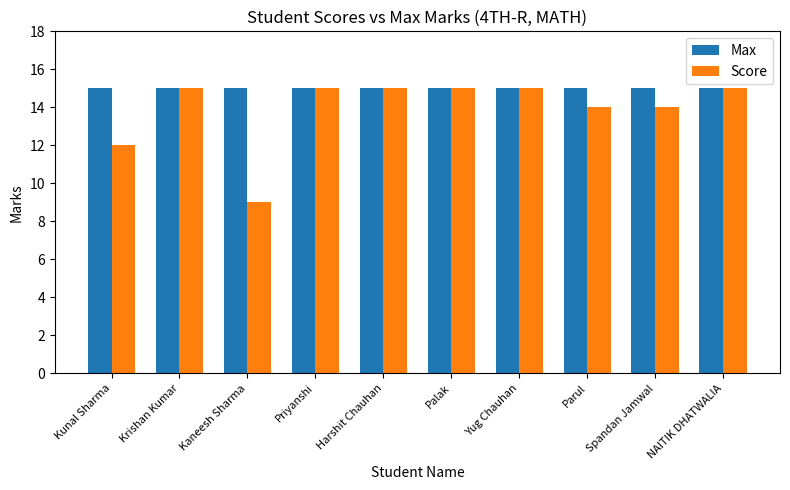

How many groups of bars are there?

10